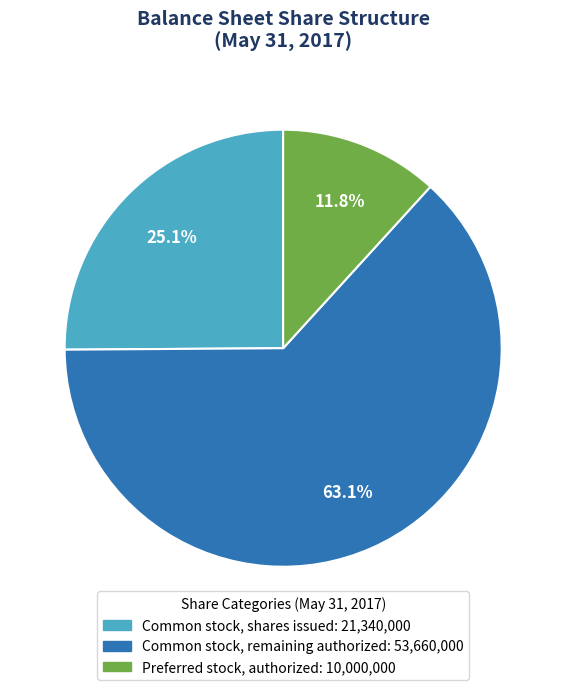

Does any single category account for the majority?

Yes